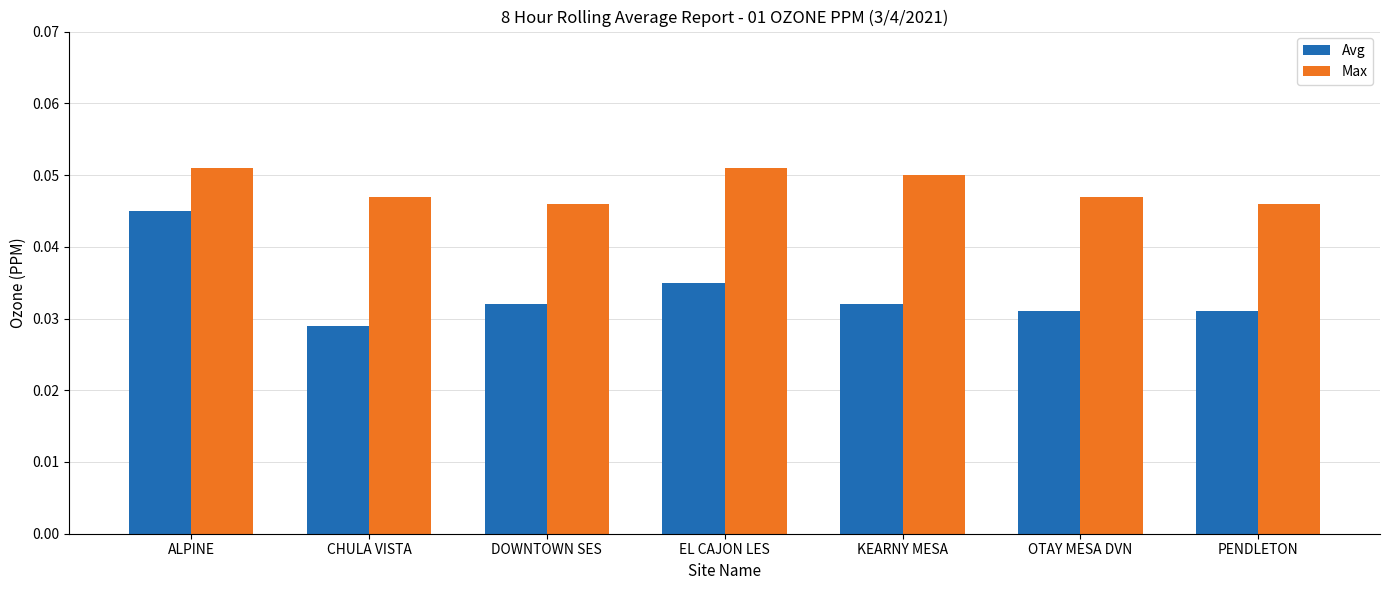

Which series has the widest spread of values?

Avg